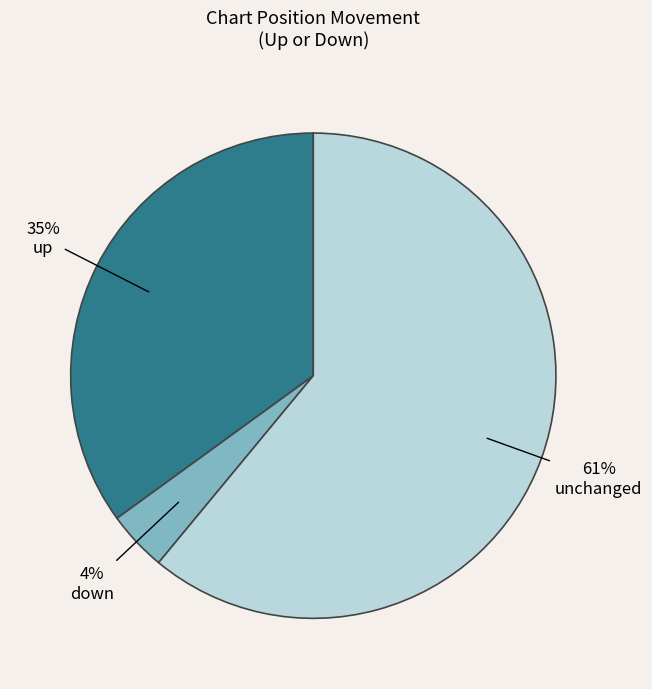

To the nearest percent, what is the difference between the largest and smallest slice percentages?

57%